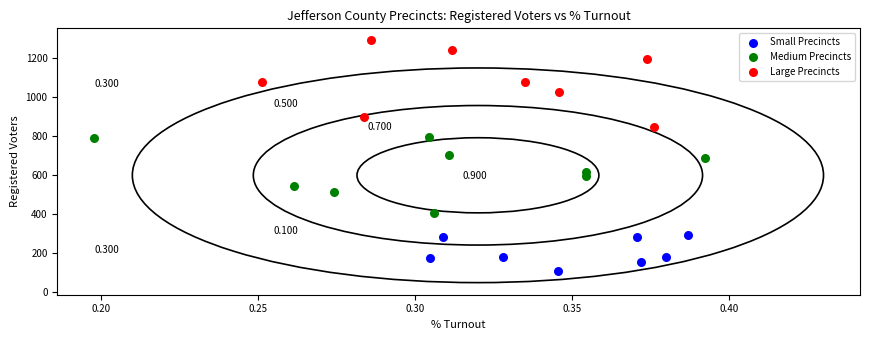

Which series reaches the minimum Y coordinate?

Small Precincts